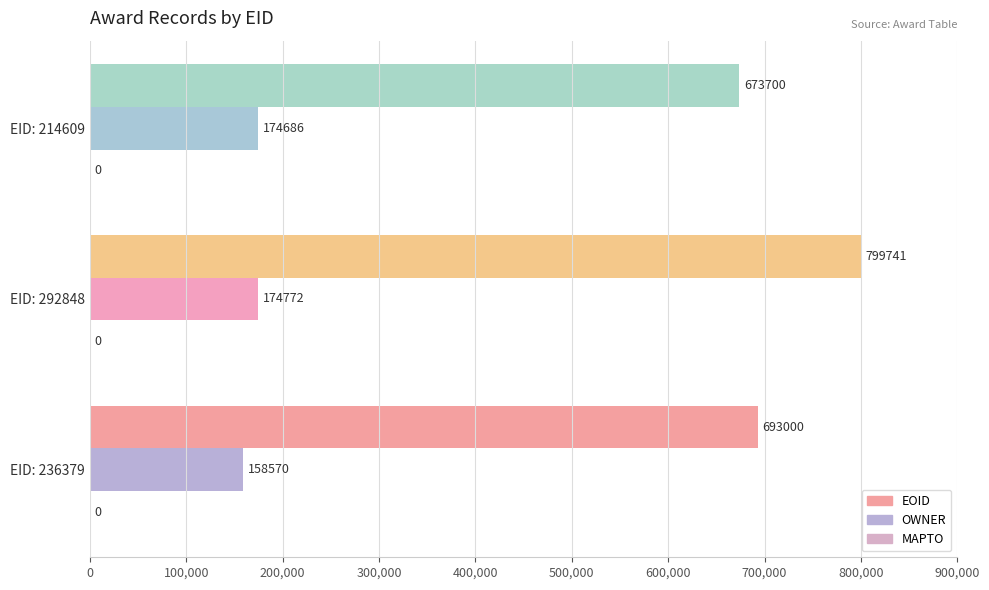

Which series has the widest spread of values?

EOID